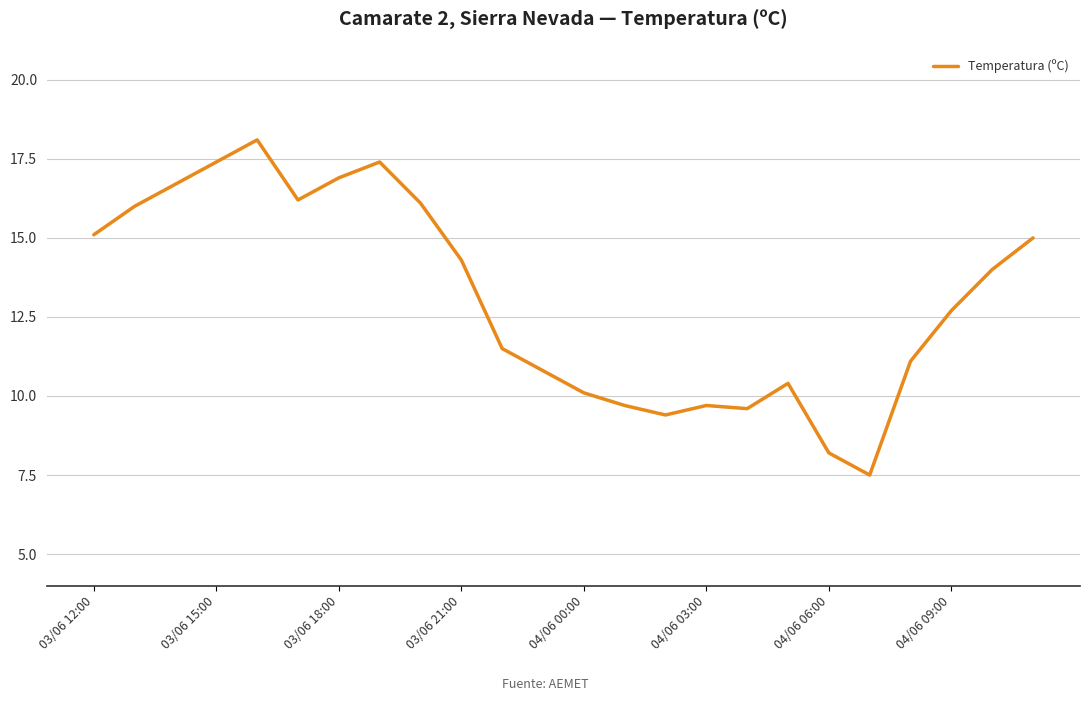

Reading left to right, transcribe all the data shown in this chart.

15.1	16.0	16.7	17.4	18.1	16.2	16.9	17.4	16.1	14.3	11.5	10.8	10.1	9.7	9.4	9.7	9.6	10.4	8.2	7.5	11.1	12.7	14.0	15.0